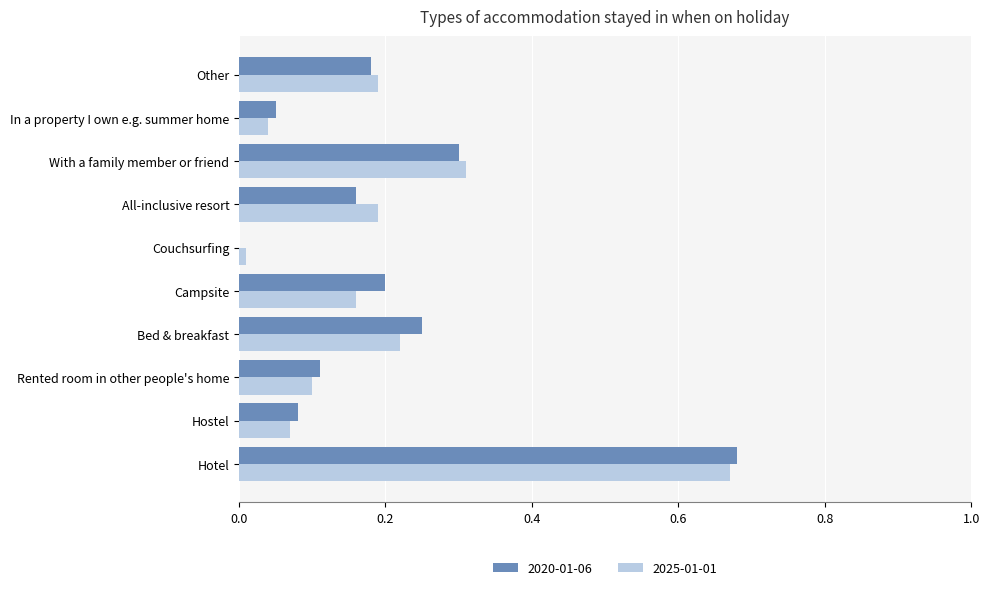

True or false: 2020-01-06 has a value of 0.1 at Hostel.

True